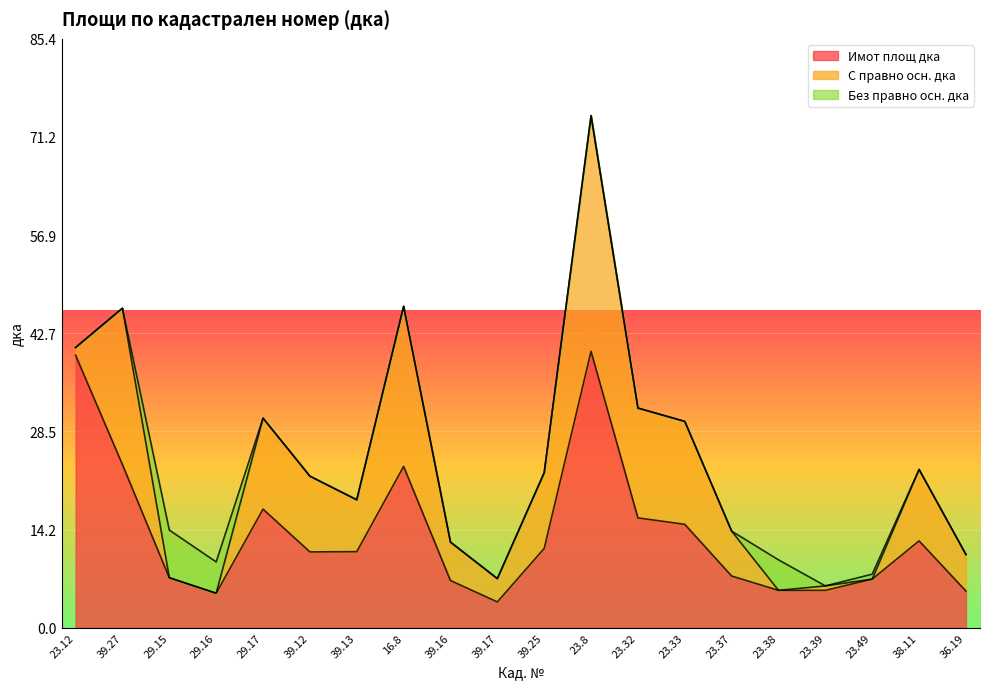

What is the difference between the С правно осн. дка values at 29.17 and 23.37?

6.7